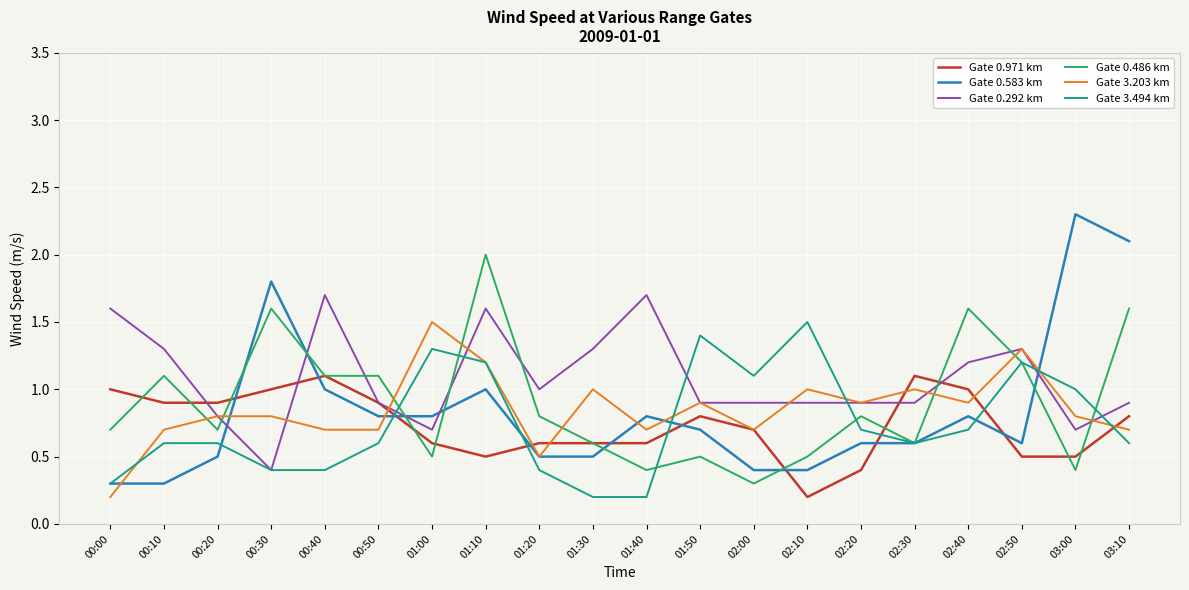

Is it true that Gate 3.203 km equals 0.7 at 00:10?

True